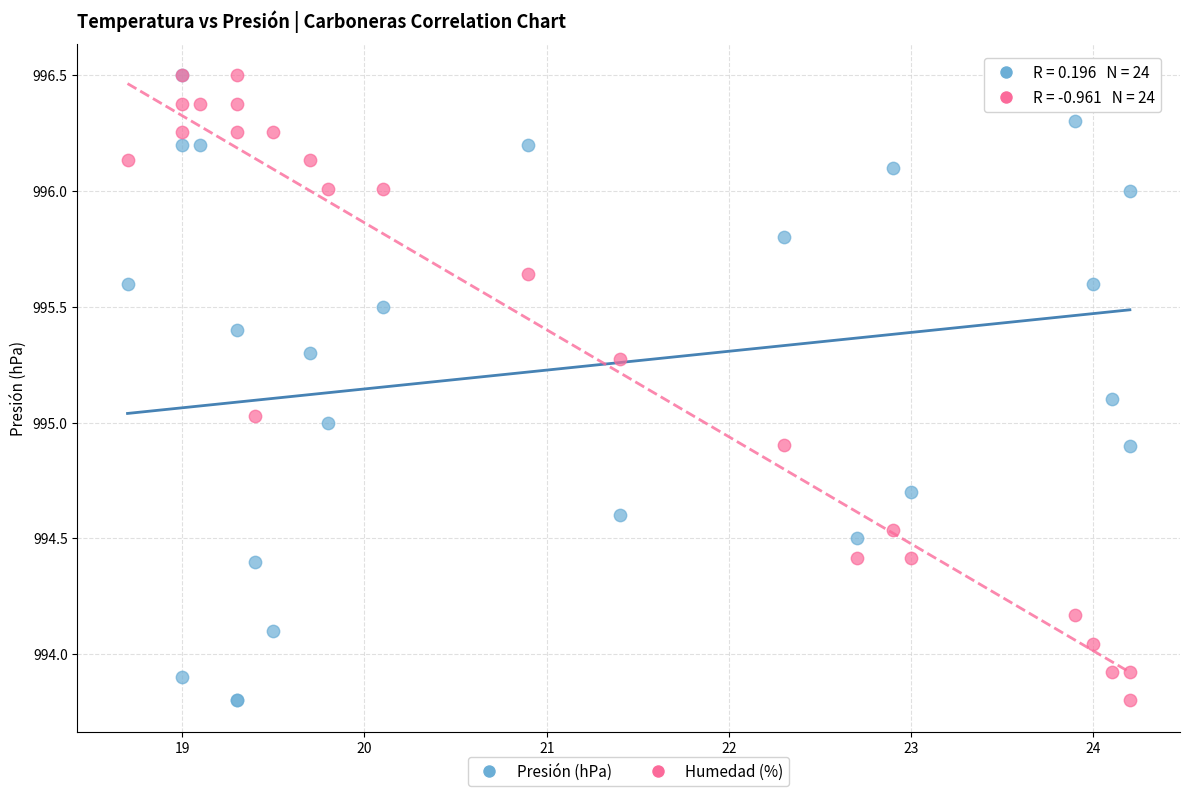

What are all the series names shown in the legend?

Presión (hPa), Humedad (%)